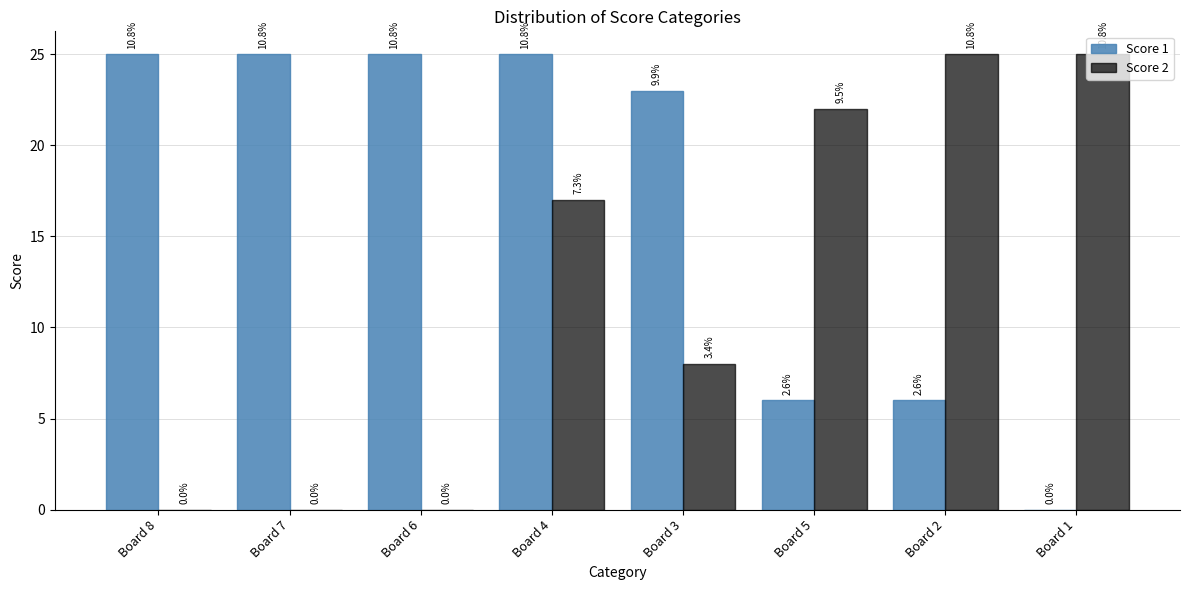

Are the bars grouped side by side (vs. stacked)?

Yes